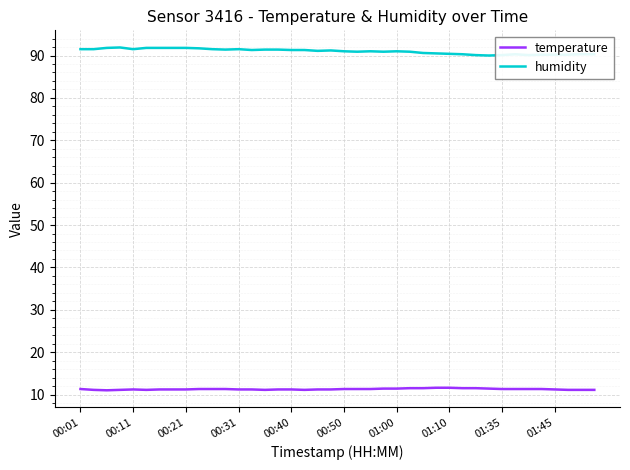

How many categories are shown in the chart?

40